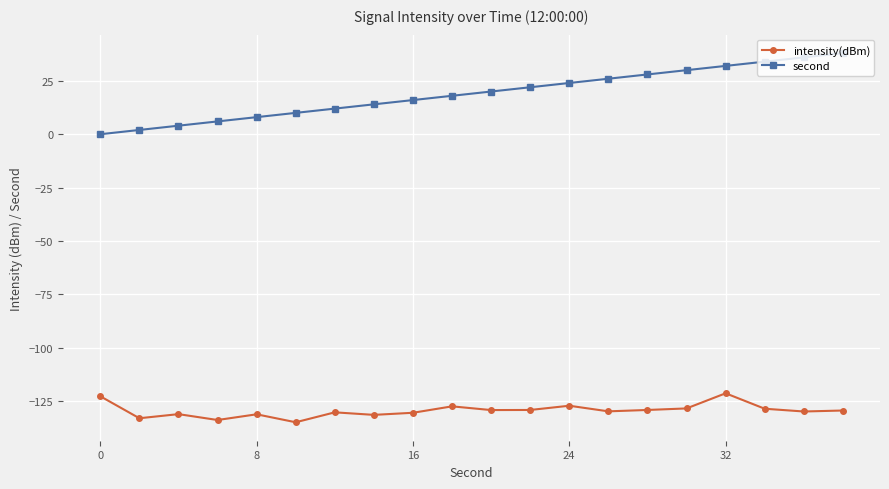

Count the number of categories in the chart.

20